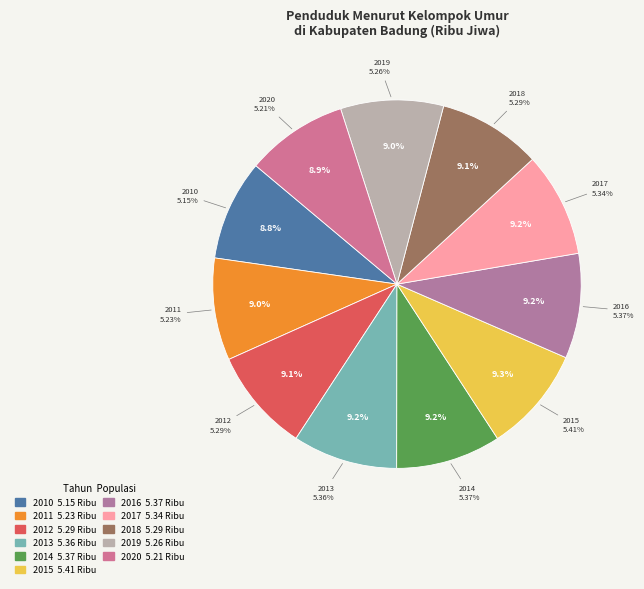

To the nearest percent, what portion does 2011 represent?

9%